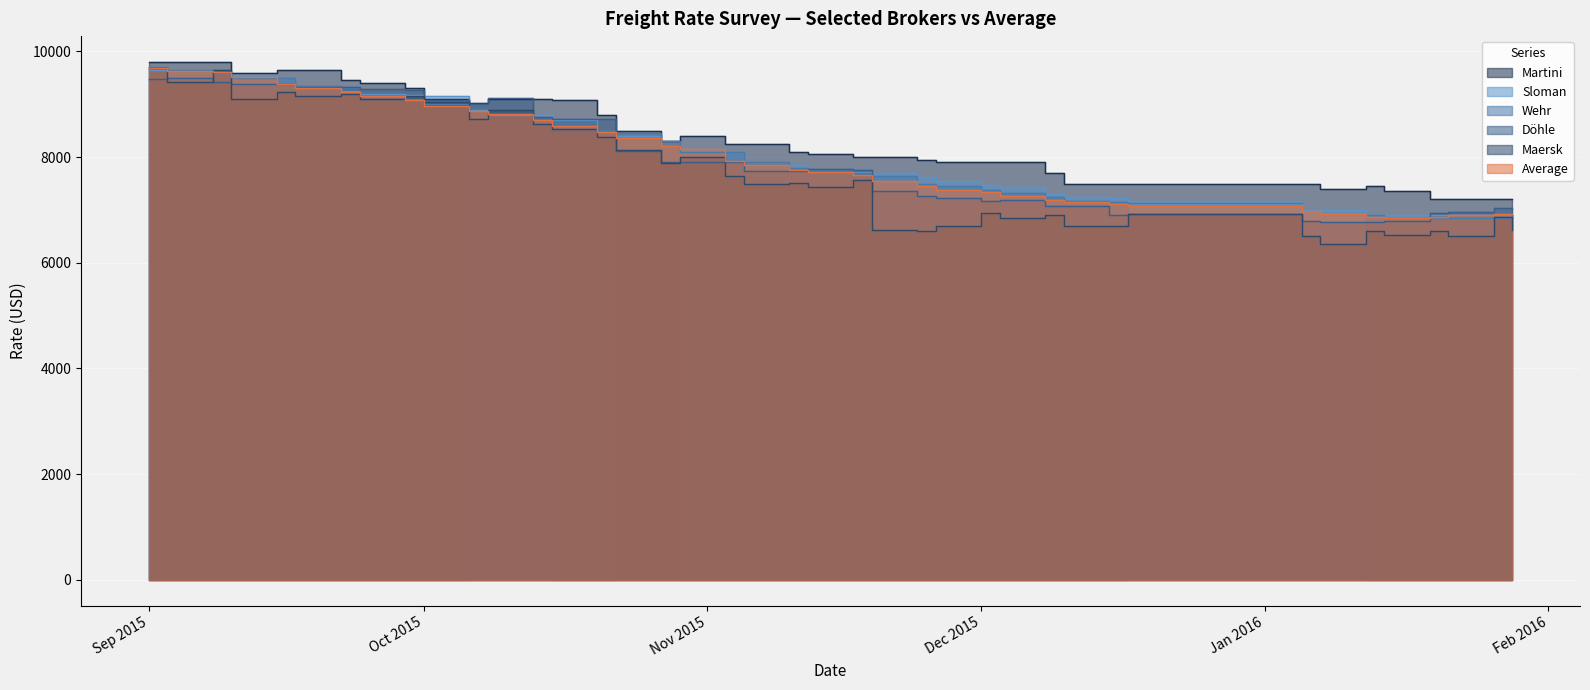

What is the value of the Döhle point at the 23rd from the left?

7750